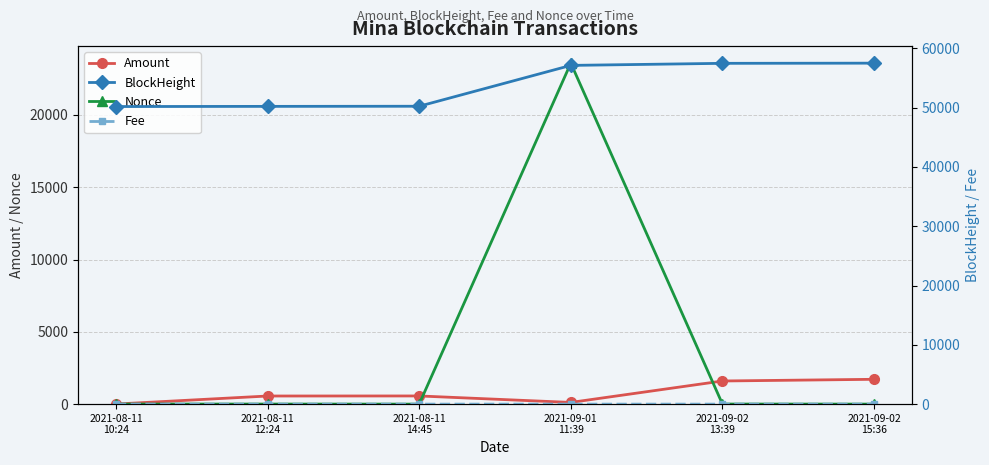

What are all the series names shown in the legend?

Amount, Nonce, BlockHeight, Fee